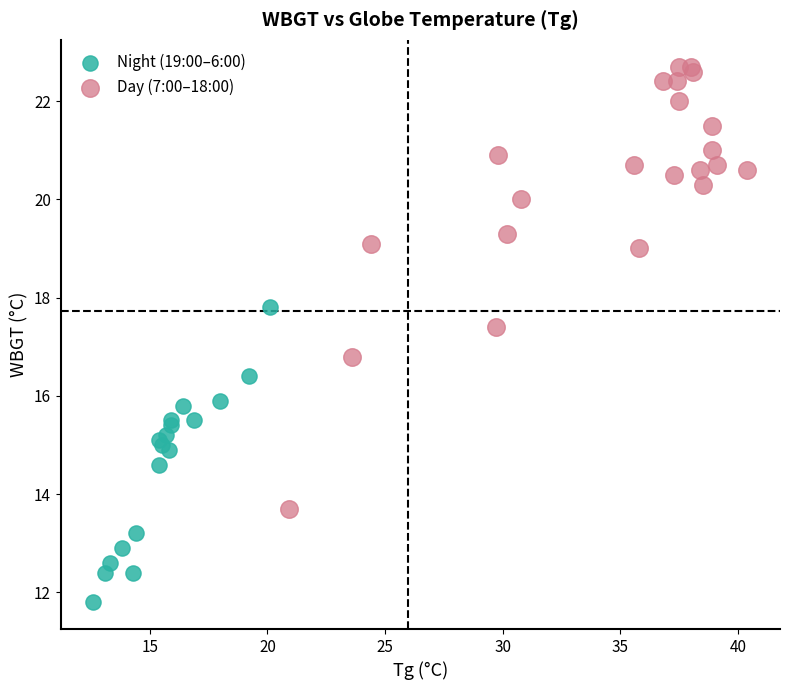

Which series contains the lowest Y value?

Night (19:00–6:00)